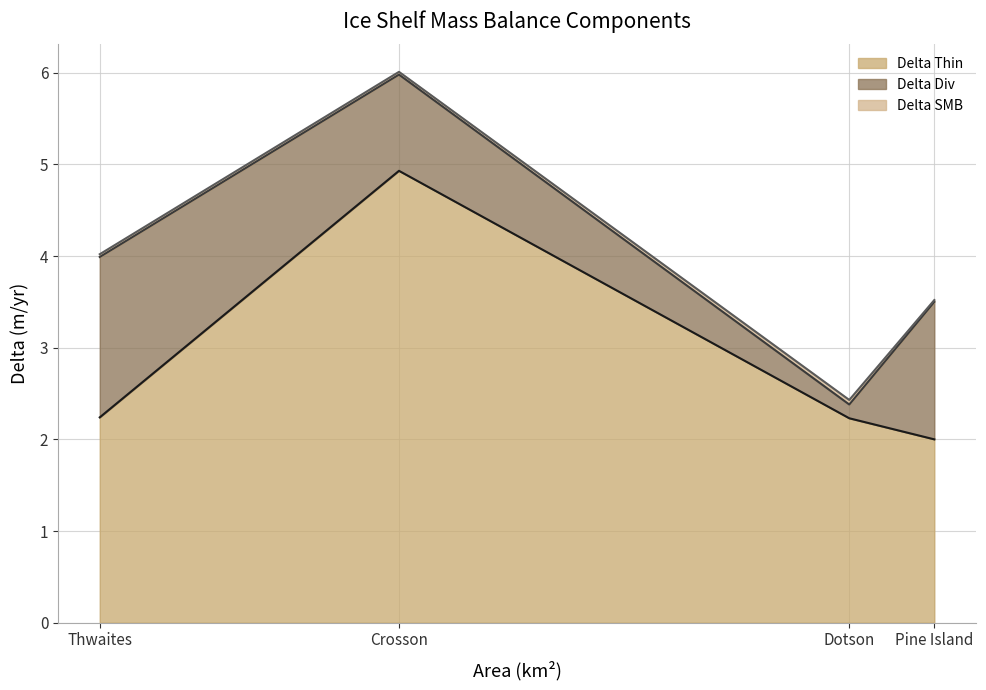

Is it true that Delta SMB equals 0.1 at Crosson?

False